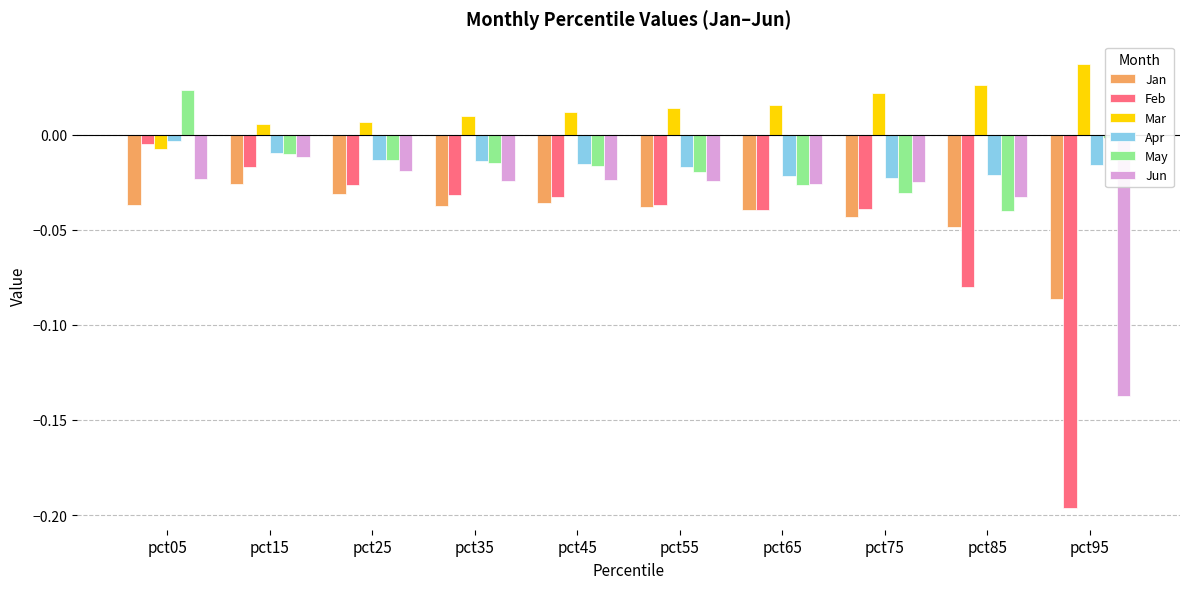

How many data points in May are less than 0?

9